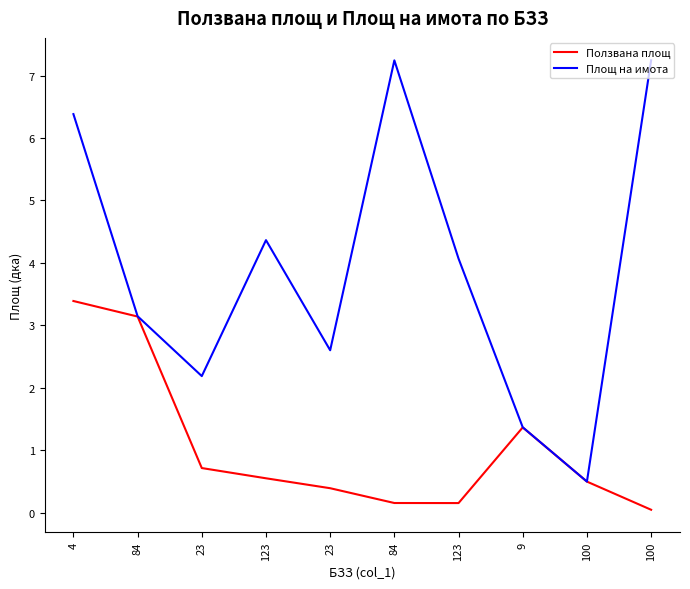

Reading left to right, extract all data points from this chart.

Ползвана площ: 3.4	3.1	0.7	0.5	0.4	0.2	0.2	1.4	0.5	0.0
Площ на имота: 6.4	3.1	2.2	4.4	2.6	7.2	4.1	1.4	0.5	7.2